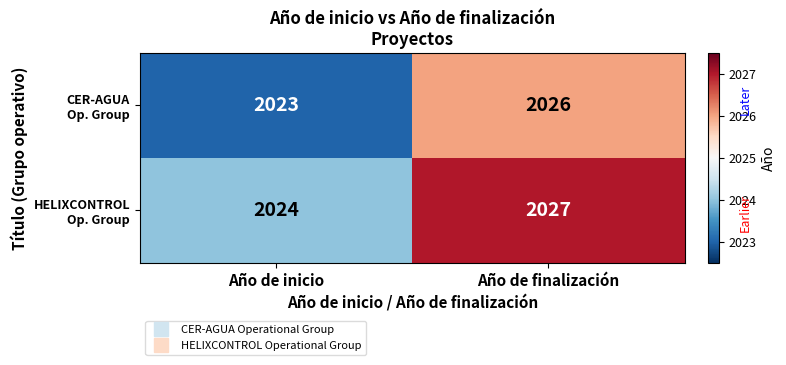

Which category has the lowest value across all series?

Año de inicio